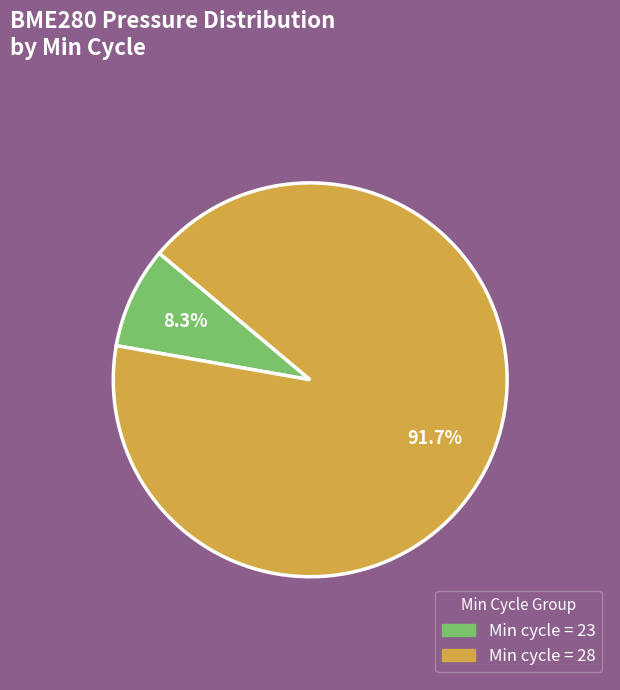

Is there a majority slice in this chart?

Yes